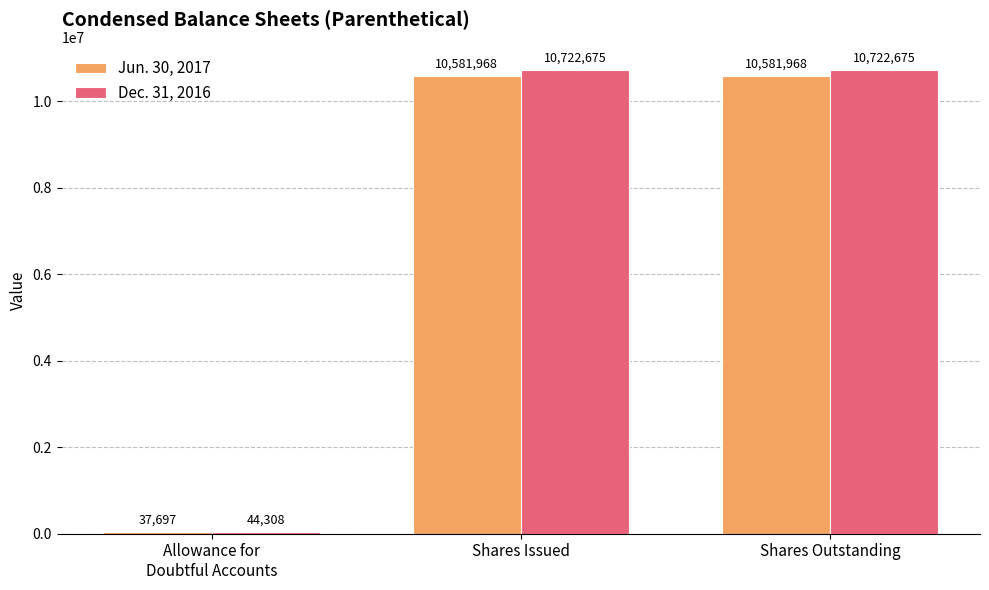

Is it true that Dec. 31, 2016 equals 10722675 at Shares Outstanding?

True